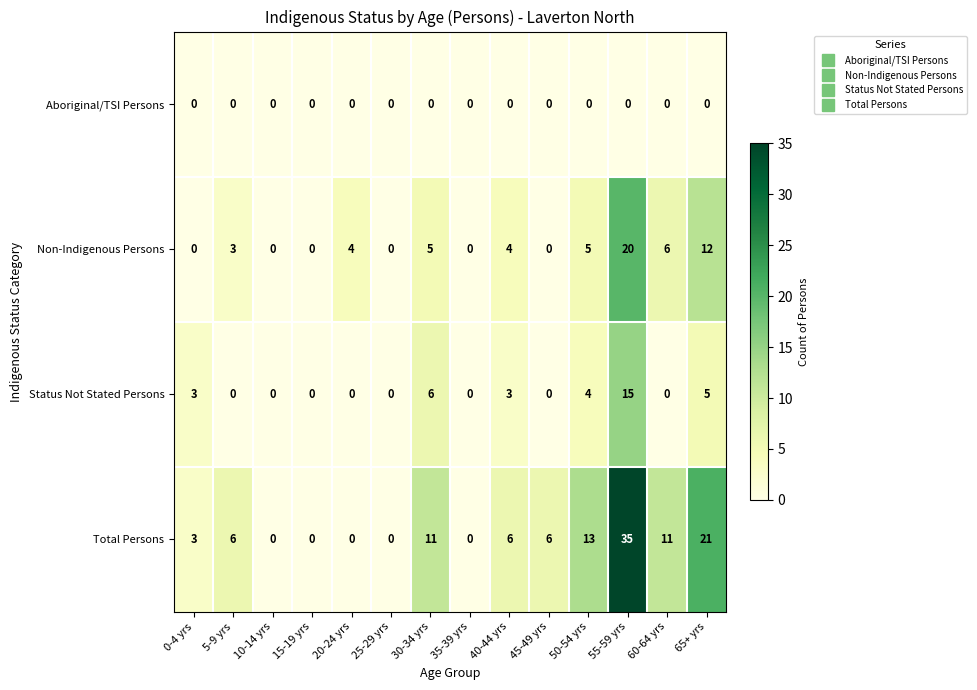

Which series has the largest total across all categories?

Total Persons